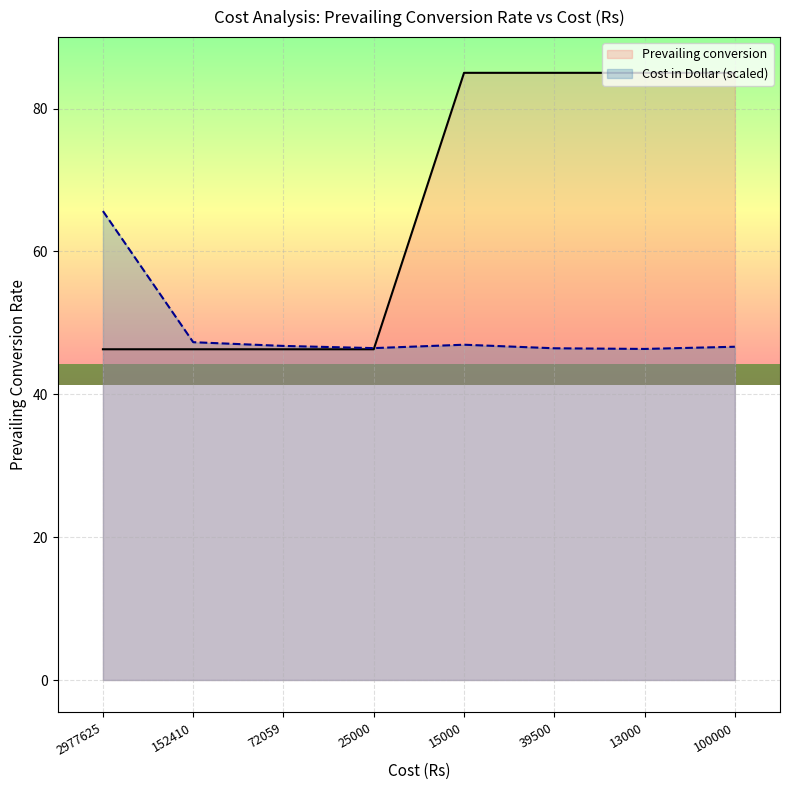

Is the value of Prevailing conversion at 15000 greater than the value of Cost in Dollar (scaled) at 152410?

Yes